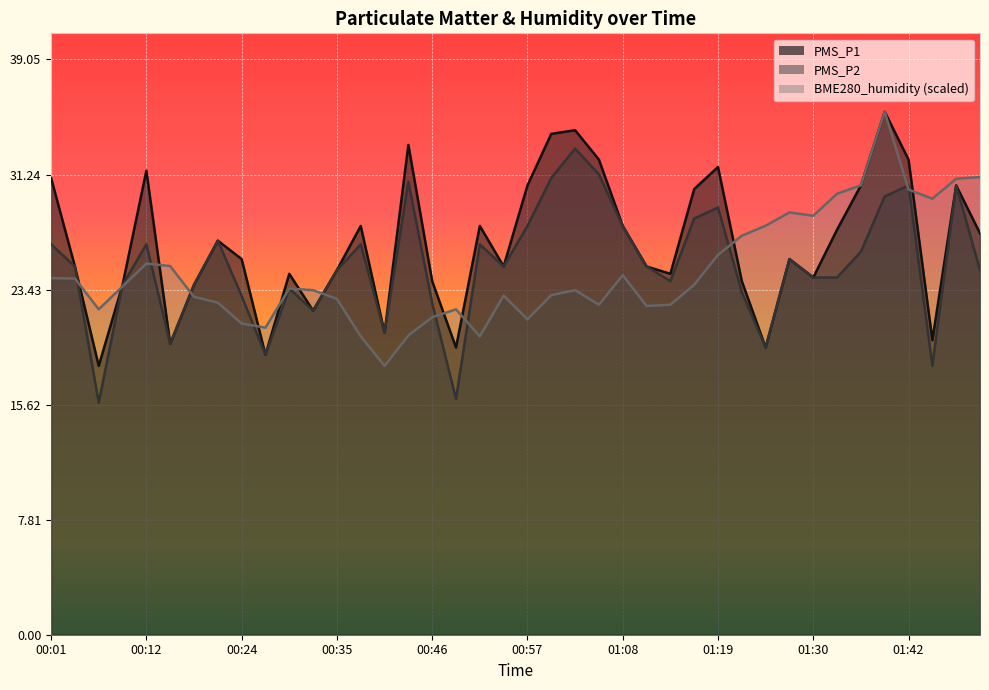

Reading right to left, list all the values displayed in this chart.

PMS_P1: 01:50=27.2	01:47=30.5	01:44=20.0	01:42=32.2	01:39=35.5	01:36=30.5	01:33=27.5	01:30=24.2	01:27=25.5	01:24=19.5	01:22=24.0	01:19=31.8	01:16=30.2	01:13=24.5	01:11=25.0	01:08=27.8	01:05=32.2	01:02=34.2	01:00=34.0	00:57=30.5	00:54=25.0	00:51=27.8	00:48=19.5	00:46=24.0	00:43=33.2	00:41=20.5	00:38=27.8	00:35=24.8	00:32=22.0	00:29=24.5	00:27=19.0	00:24=25.5	00:21=26.8	00:18=23.8	00:15=19.8	00:12=31.5	00:09=23.8	00:06=18.2	00:04=25.0	00:01=31.0
PMS_P2: 01:50=24.8	01:47=30.5	01:44=18.2	01:42=30.5	01:39=29.8	01:36=26.0	01:33=24.2	01:30=24.2	01:27=25.5	01:24=19.5	01:22=23.2	01:19=29.0	01:16=28.2	01:13=24.0	01:11=25.0	01:08=27.8	01:05=31.2	01:02=33.0	01:00=31.0	00:57=27.8	00:54=25.0	00:51=26.5	00:48=16.0	00:46=22.5	00:43=30.8	00:41=20.5	00:38=26.5	00:35=24.8	00:32=22.0	00:29=23.5	00:27=19.0	00:24=23.0	00:21=26.8	00:18=23.8	00:15=19.8	00:12=26.5	00:09=23.8	00:06=15.8	00:04=25.0	00:01=26.5
BME280_humidity: 01:50=31.1	01:47=31.0	01:44=29.6	01:42=30.2	01:39=35.5	01:36=30.5	01:33=29.9	01:30=28.4	01:27=28.7	01:24=27.8	01:22=27.1	01:19=25.8	01:16=23.8	01:13=22.4	01:11=22.3	01:08=24.4	01:05=22.4	01:02=23.4	01:00=23.0	00:57=21.4	00:54=23.0	00:51=20.3	00:48=22.1	00:46=21.6	00:43=20.3	00:41=18.2	00:38=20.3	00:35=22.8	00:32=23.4	00:29=23.5	00:27=20.8	00:24=21.1	00:21=22.5	00:18=22.9	00:15=25.0	00:12=25.2	00:09=23.6	00:06=22.1	00:04=24.2	00:01=24.2